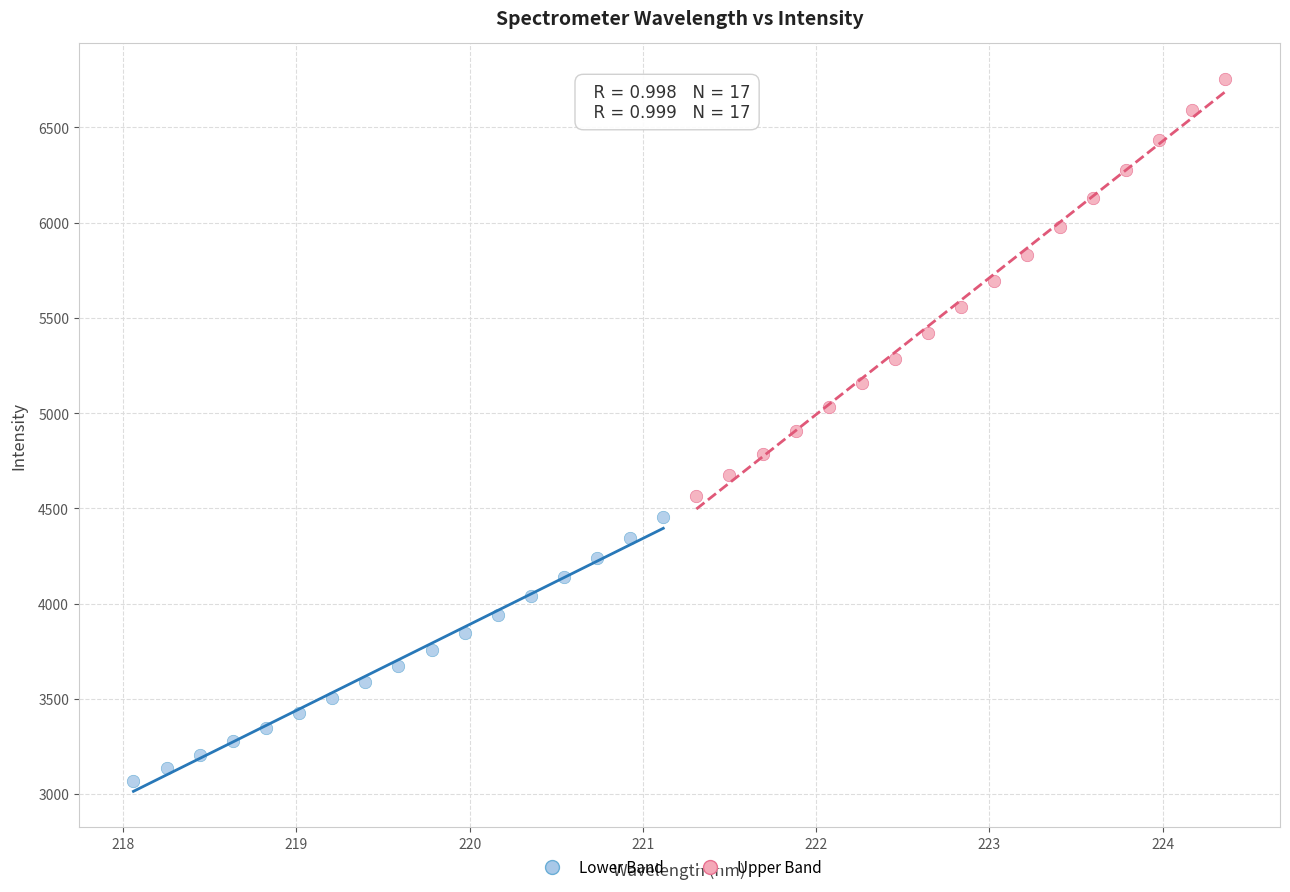

Which series has the widest spread of Y values?

Upper Band